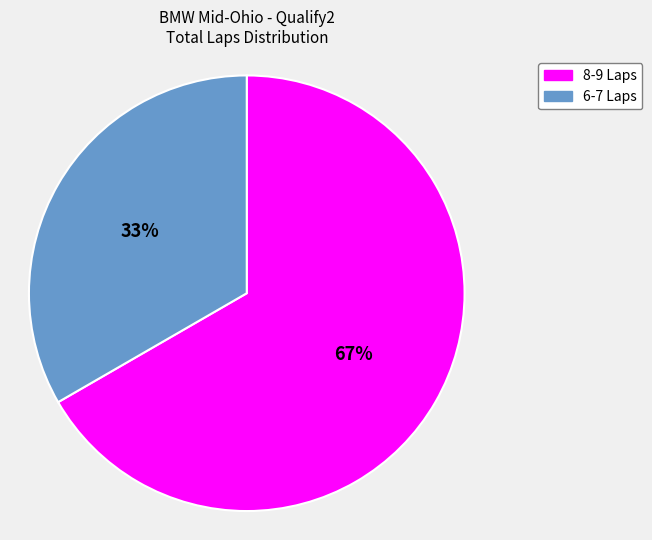

To the nearest percent, what is the average slice percentage?

50%